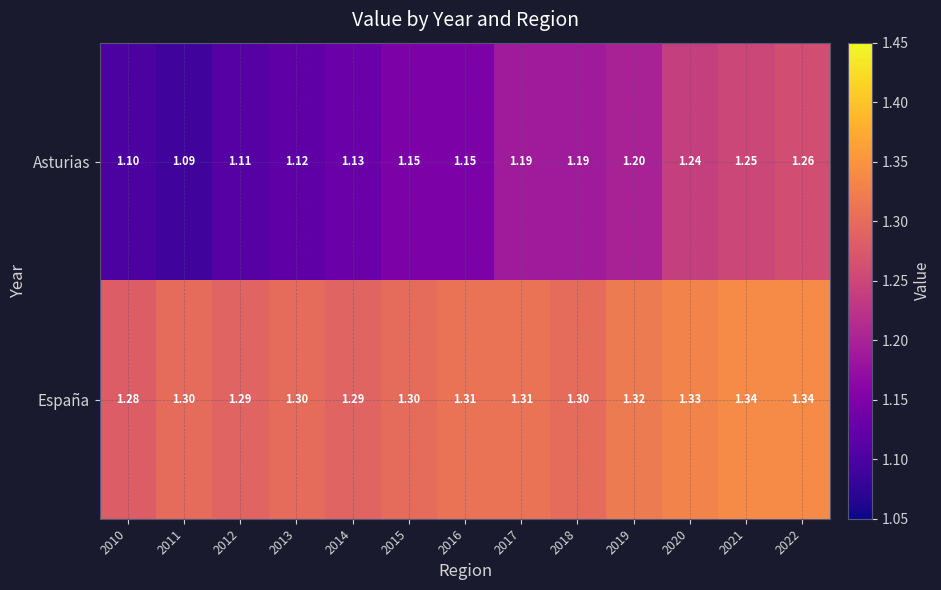

Rank the series at 2015 from lowest to highest value.

Asturias, España